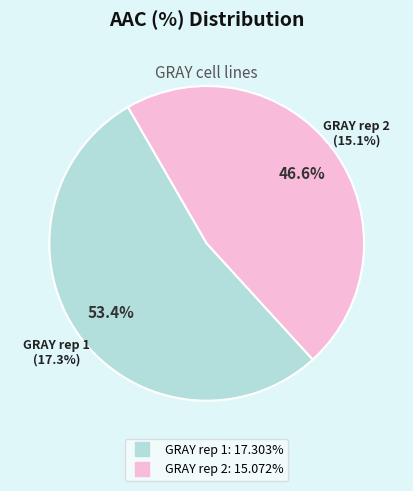

Is there a majority slice in this chart?

Yes